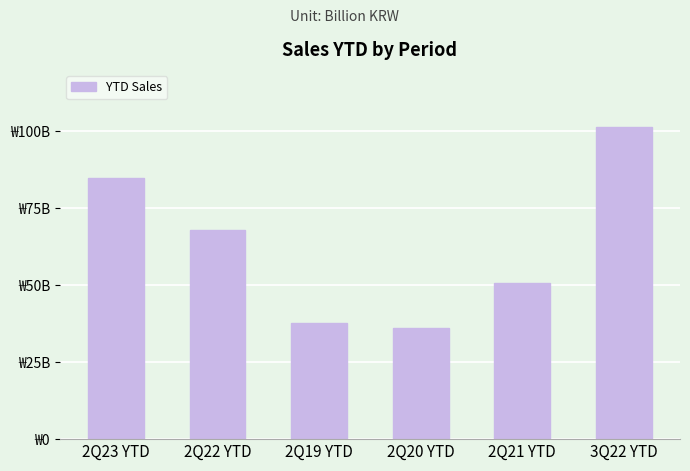

Rank the categories by value from lowest to highest.

2Q20 YTD, 2Q19 YTD, 2Q21 YTD, 2Q22 YTD, 2Q23 YTD, 3Q22 YTD